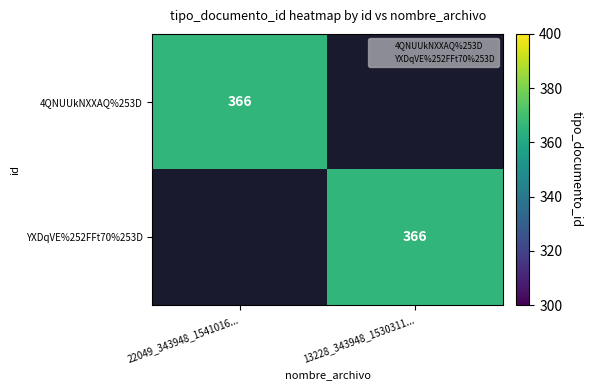

How many values in the 4QNUUkNXXAQ%253D series are below 366?

1